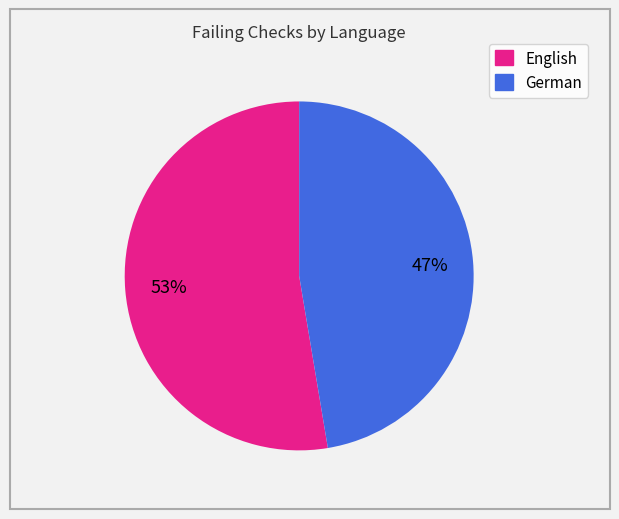

Which slice is the smallest?

German